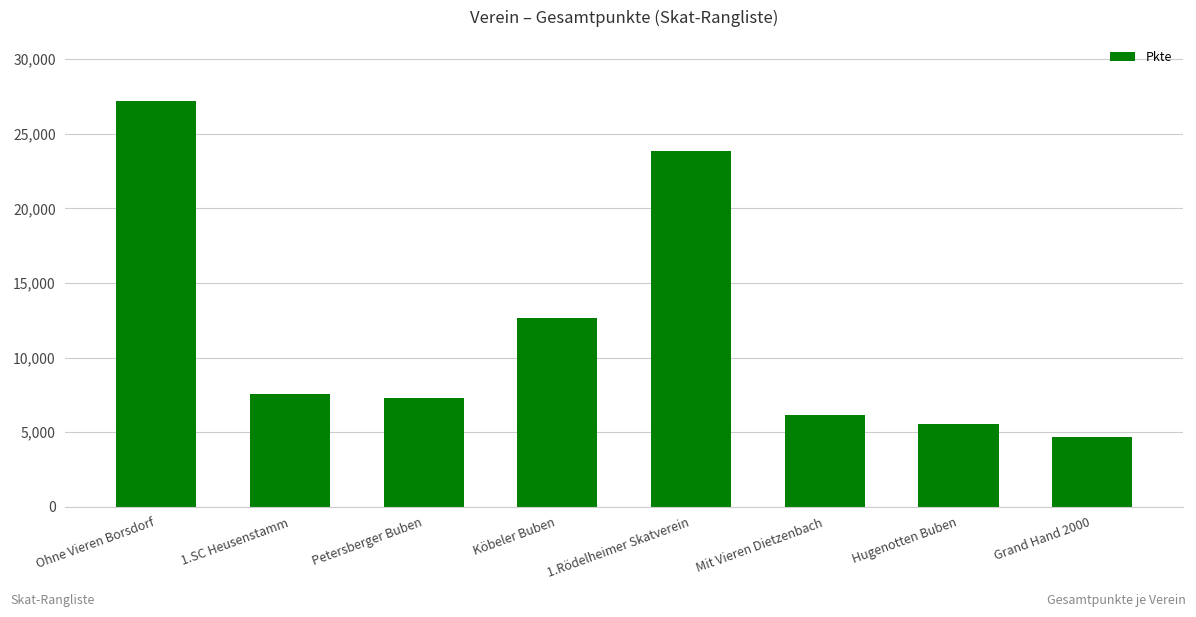

True or false: the data shows 27211 at Ohne Vieren Borsdorf.

True